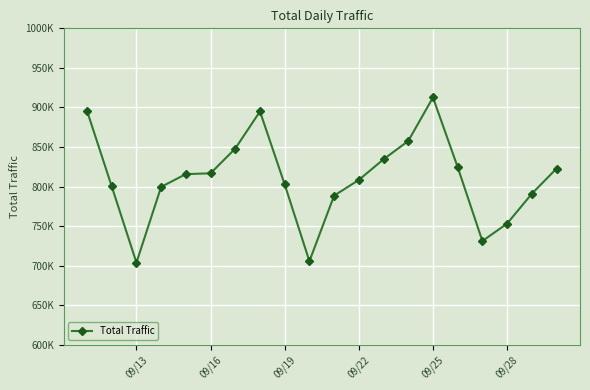

What is the sum of all values?

16206722